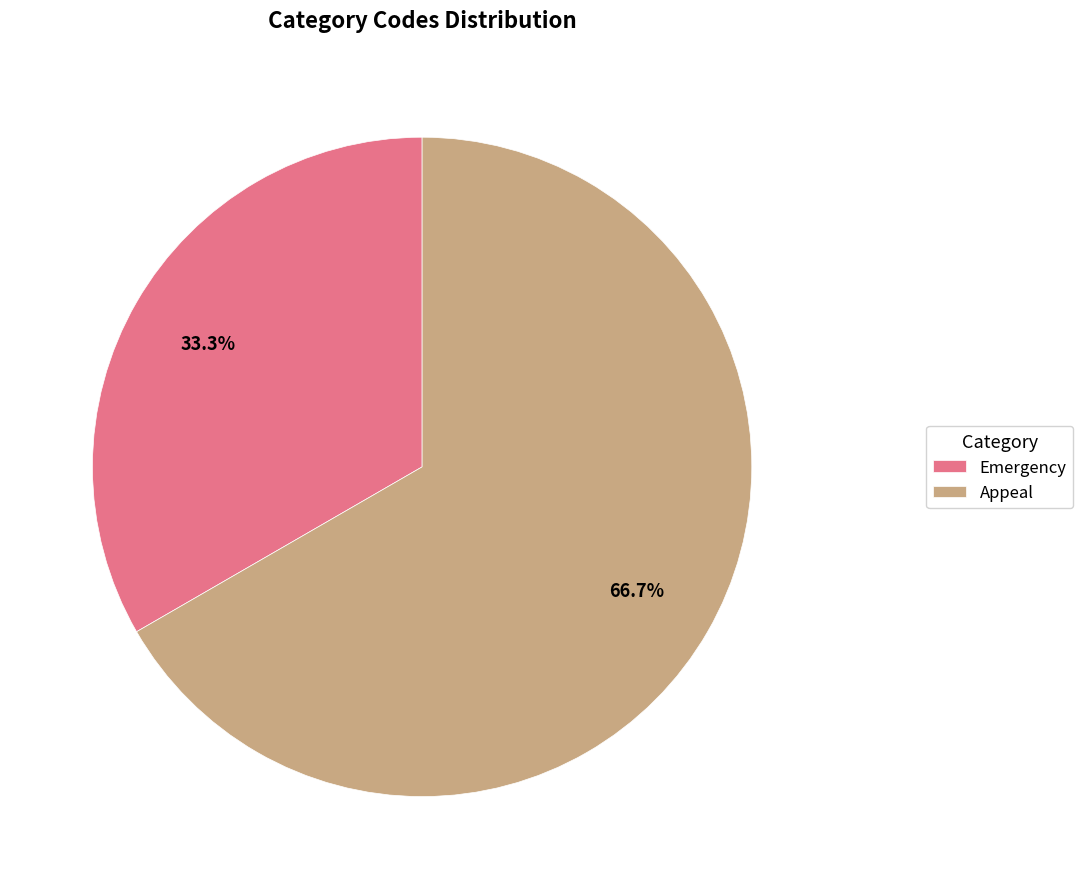

What portion of the pie excludes Appeal?

33.3%